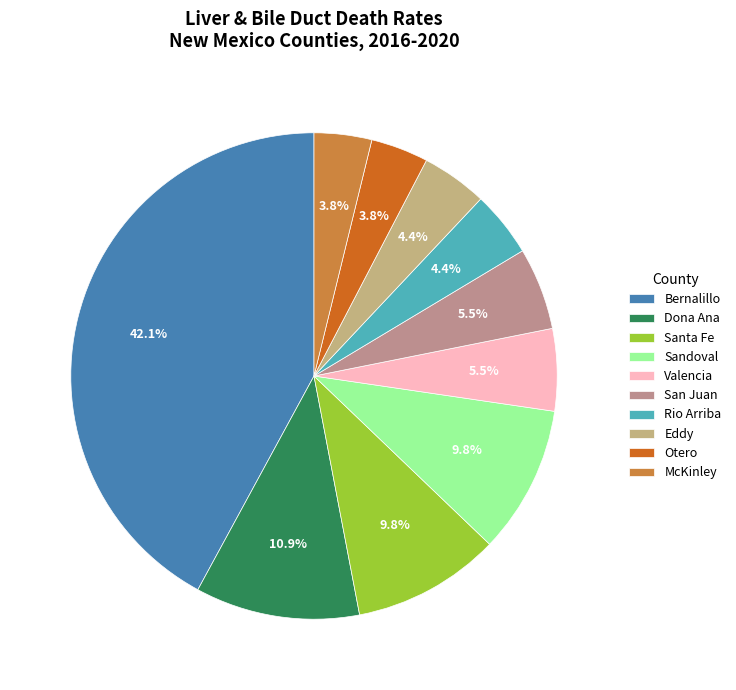

How many segments does this pie chart have?

10